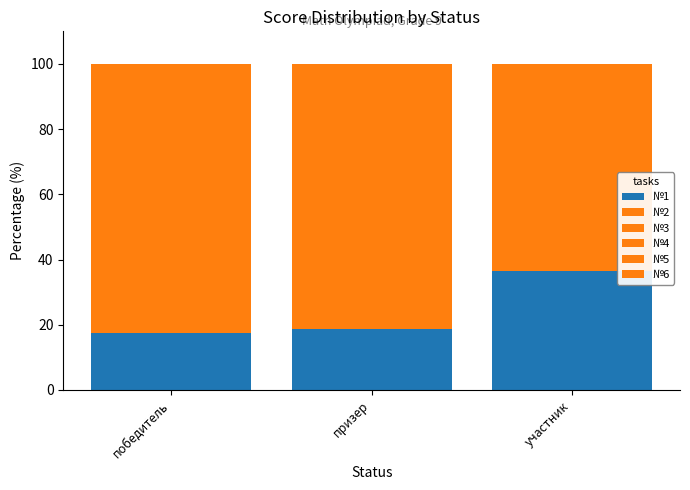

At how many categories does at least one series exceed 34?

1